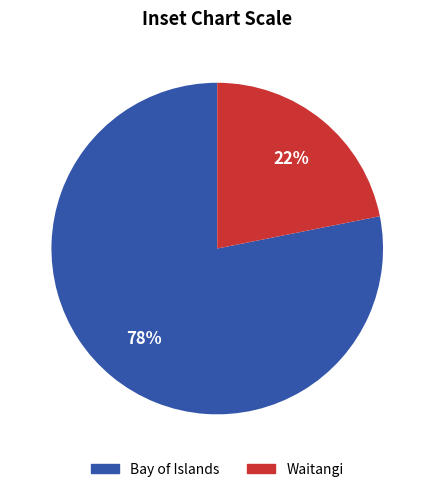

The Bay of Islands slice represents 88% of the pie. True or false?

False